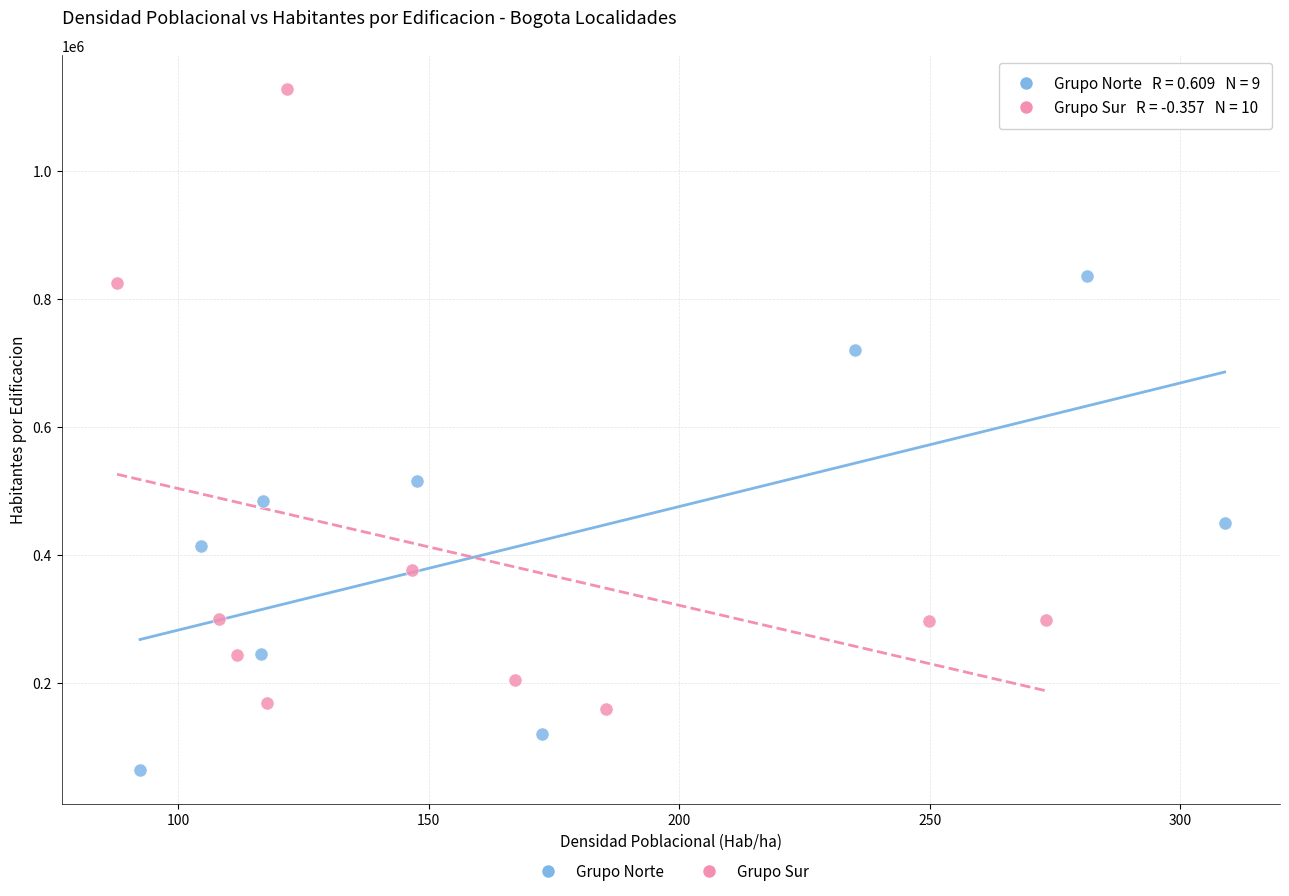

Which series contains the lowest Y value?

Grupo Norte